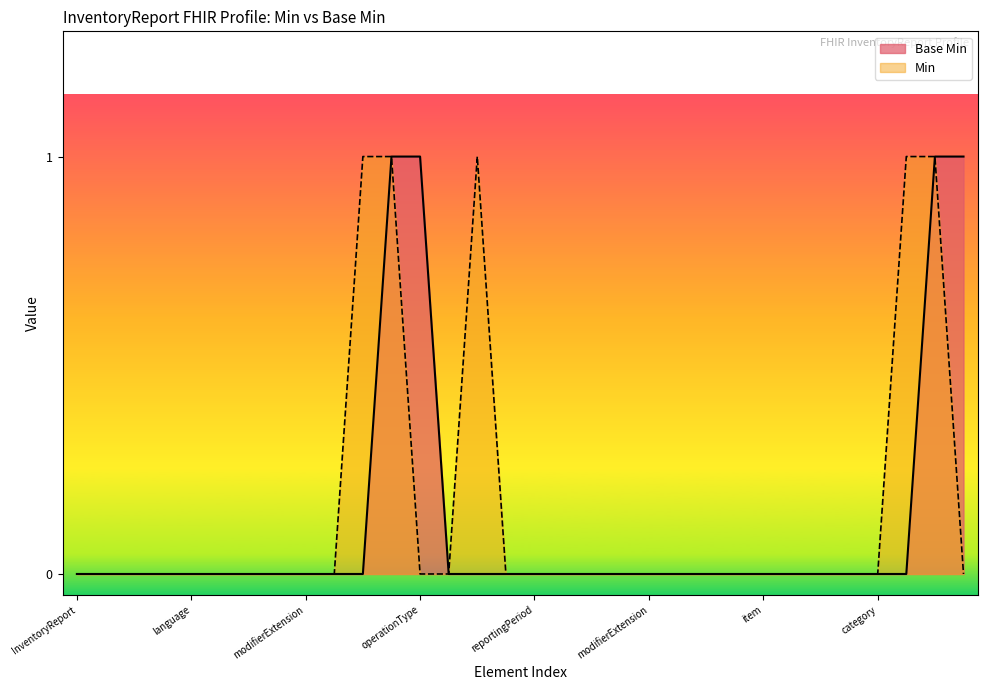

Between InventoryReport.extension and InventoryReport.status, which is larger?

InventoryReport.extension